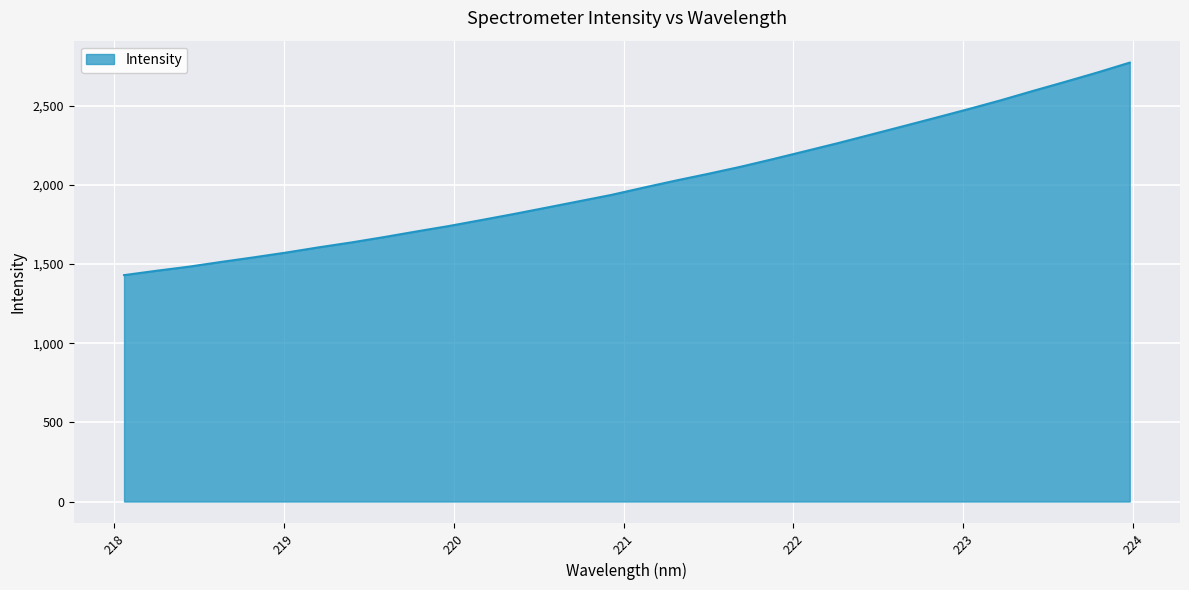

What is the minimum value shown in the chart?

1430.0